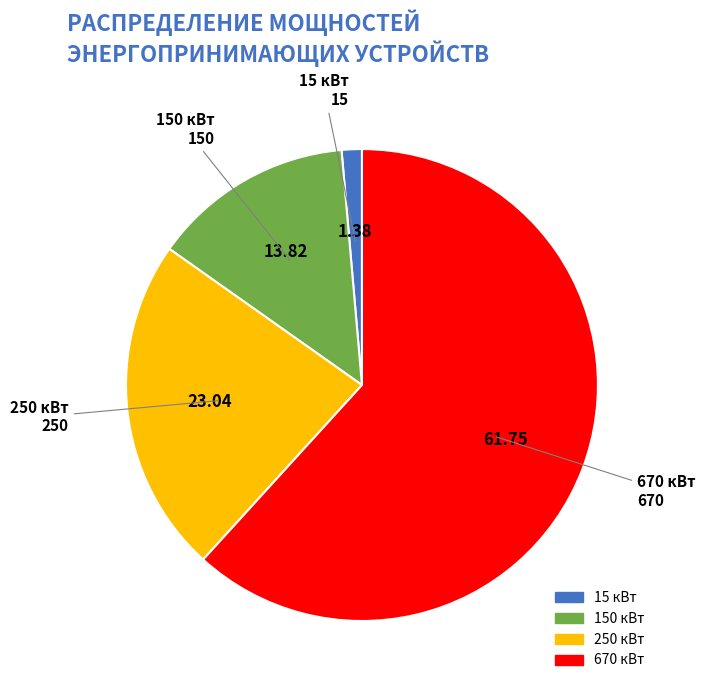

Which has a higher value, 250 кВт or 150 кВт?

250 кВт